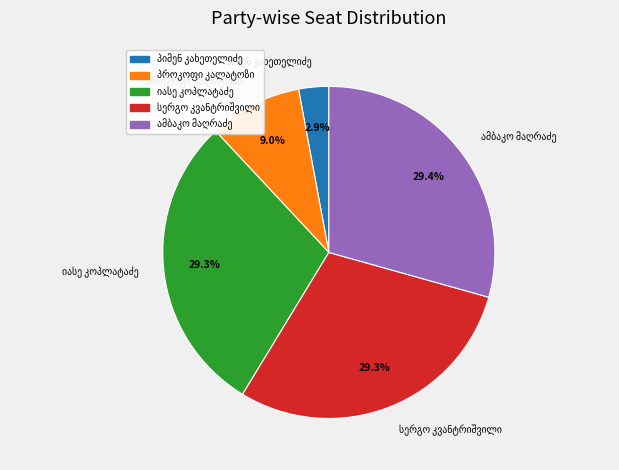

Does any single category account for the majority?

No